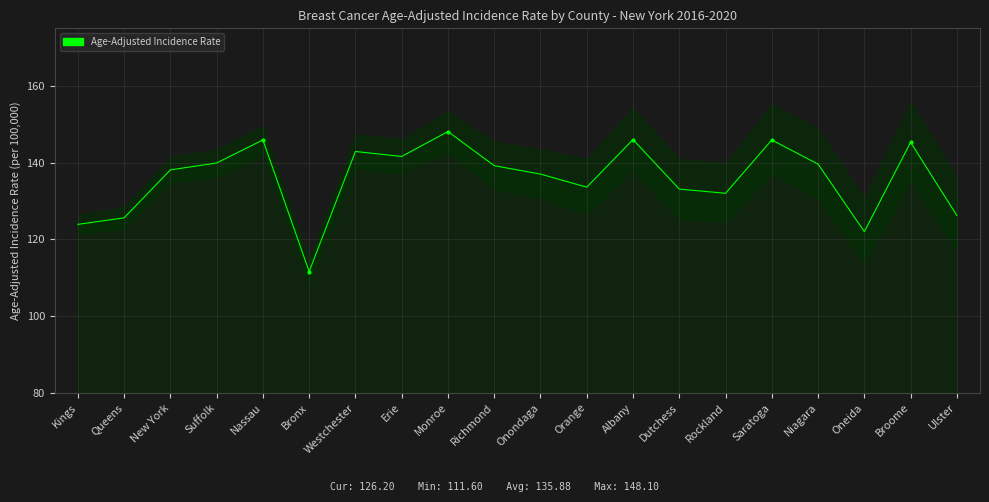

What is the difference between the maximum and minimum values?

36.5